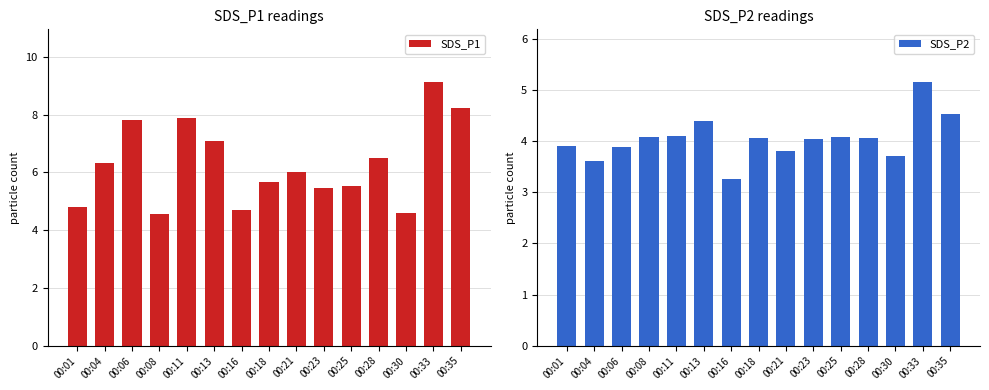

What is the highest value of the SDS_P2 series?

5.2